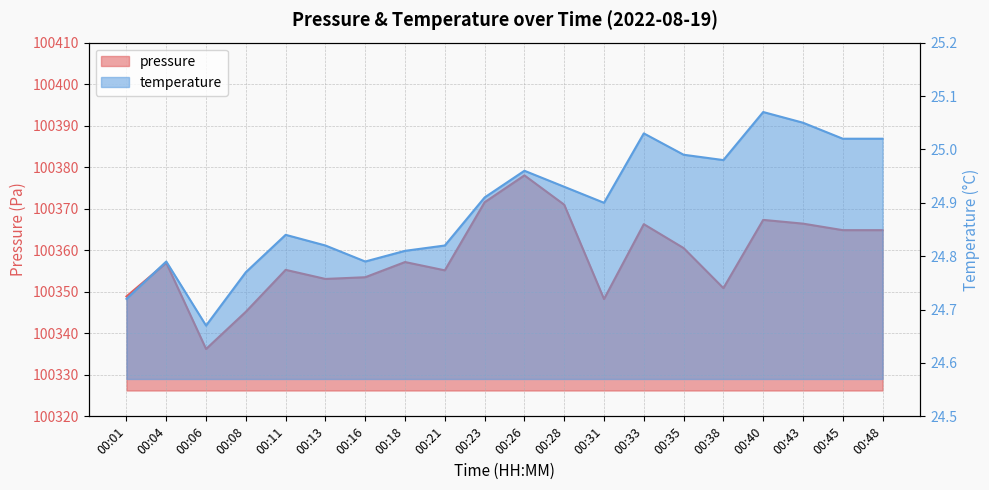

True or false: pressure and temperature intersect in this chart.

False